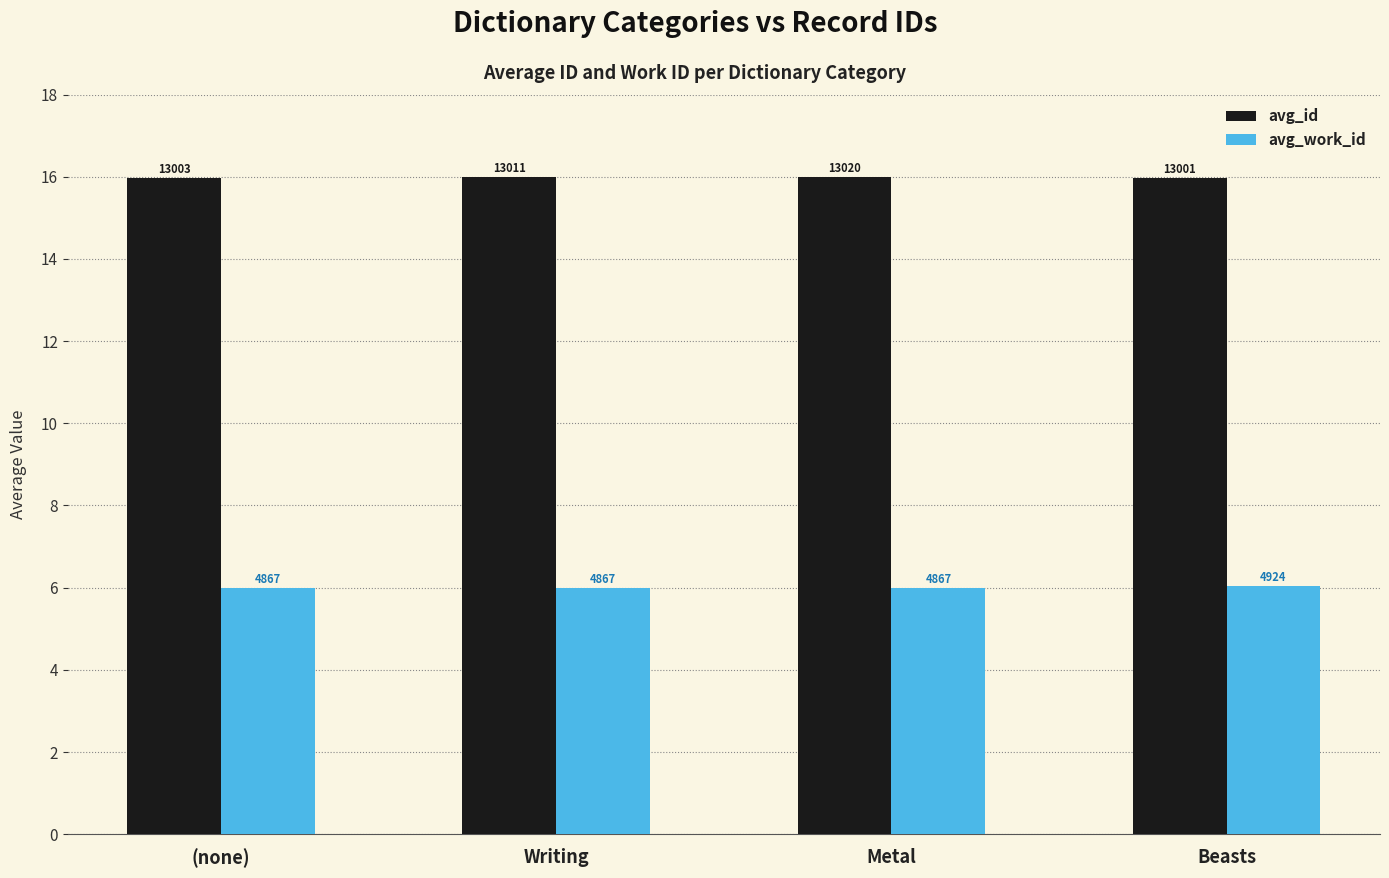

Does the chart contain any negative values?

No